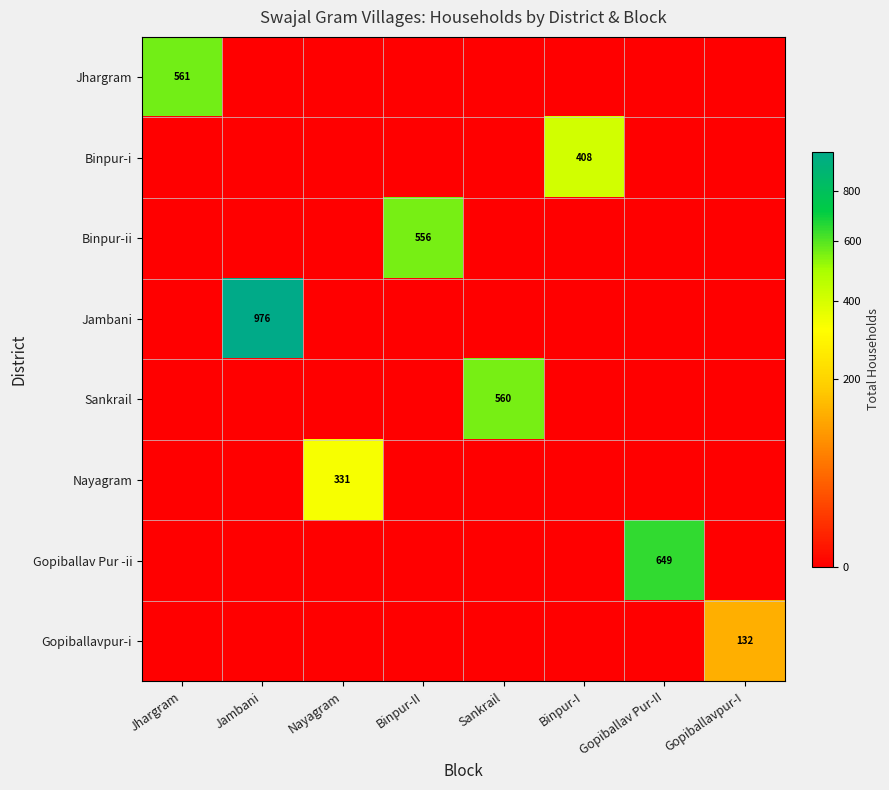

At which category is the sum across all series the highest?

Jambani